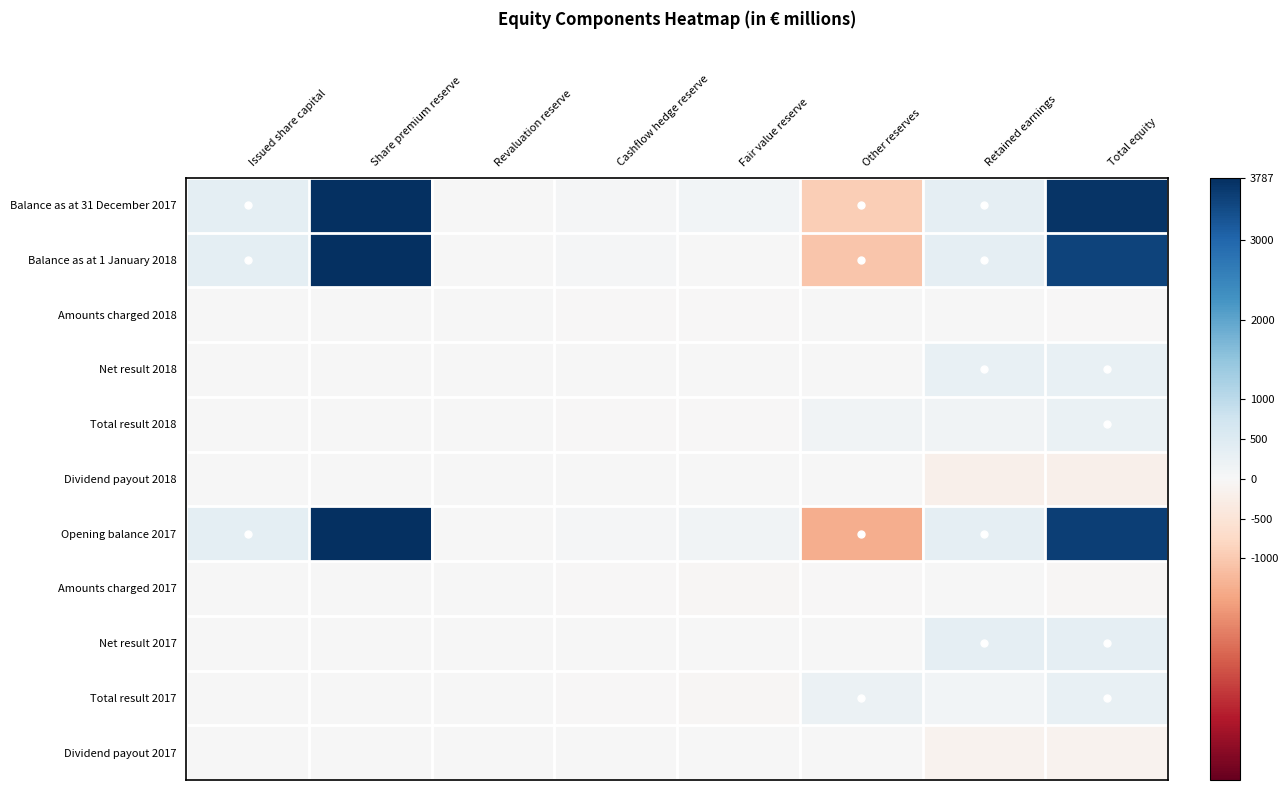

What is the spread (max minus min) of values at Share premium reserve?

3787